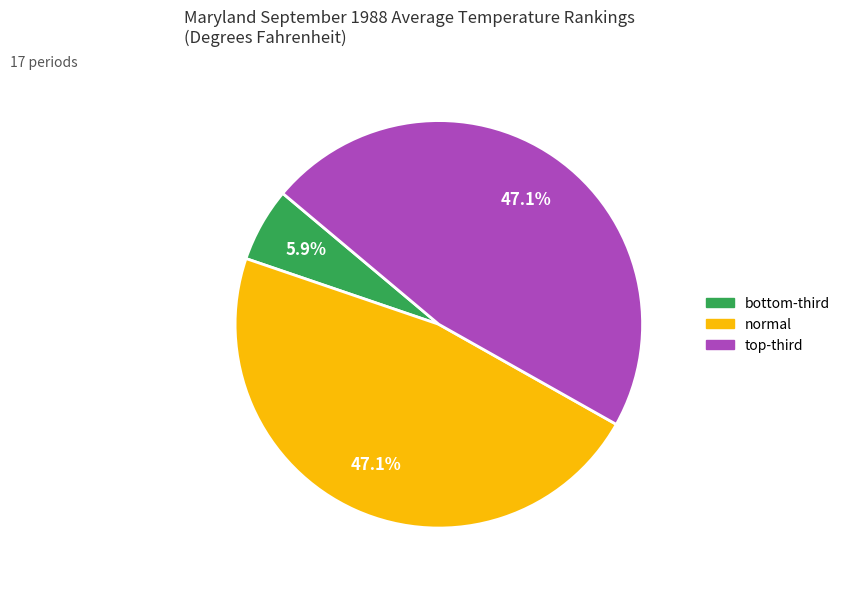

Which slice is the smallest?

bottom-third